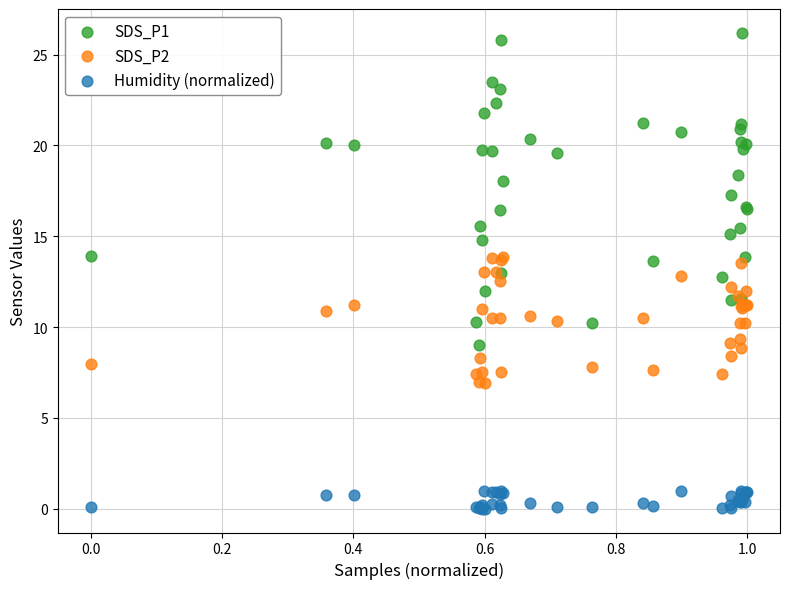

Which series reaches the maximum Y coordinate?

SDS_P1